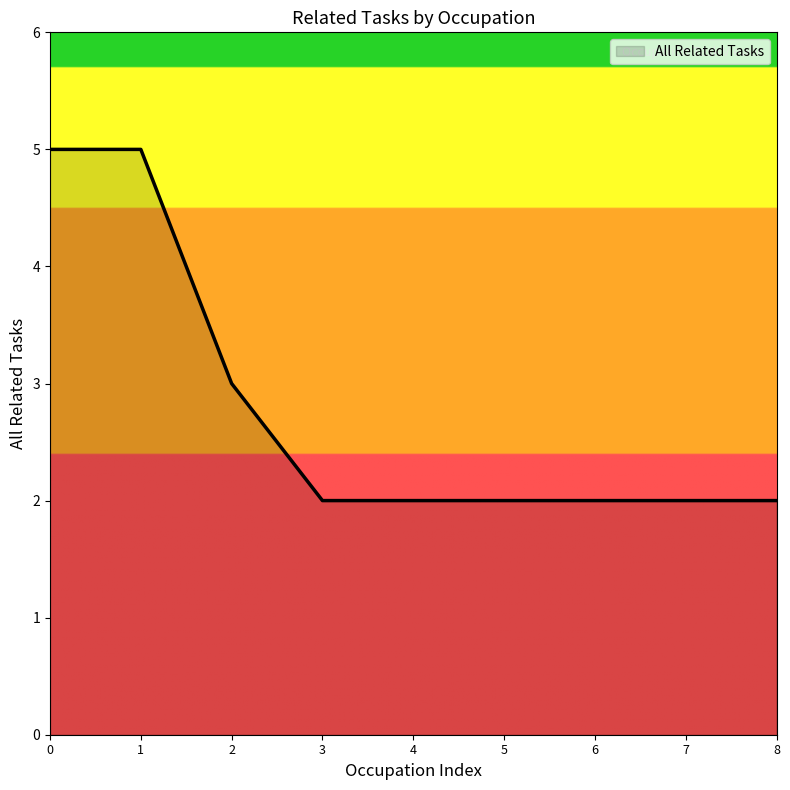

Approximately how many times larger is the value at 8 compared to 7?

1.0